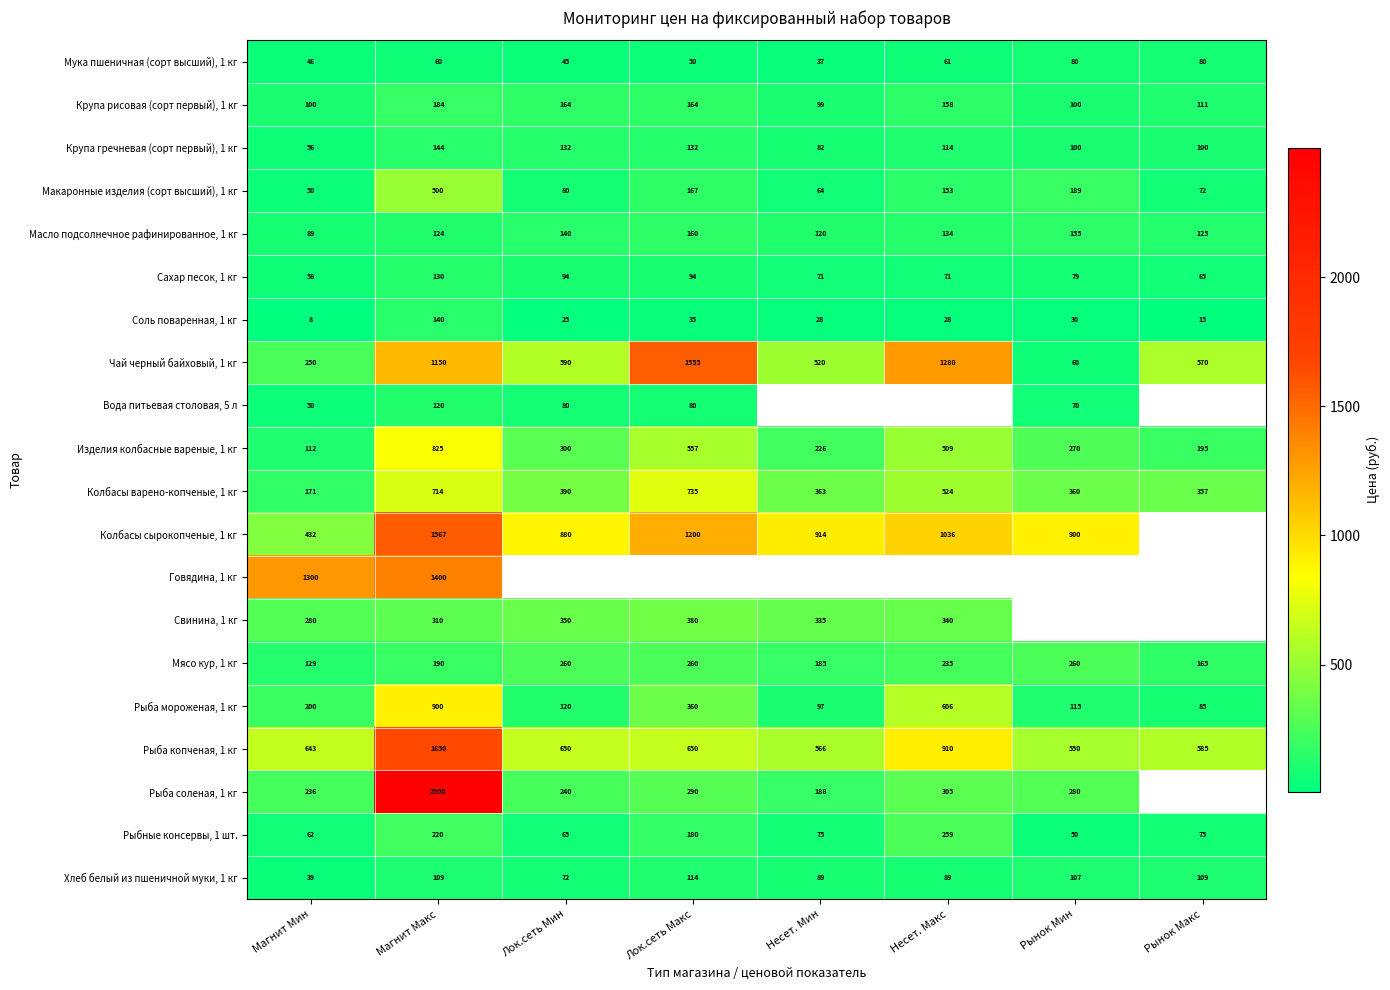

What is the highest value of the Рыба мороженая, 1 кг series?

900.0